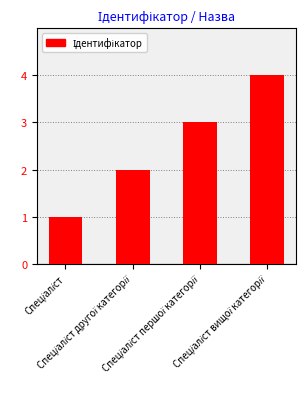

What is the sum of all values?

10